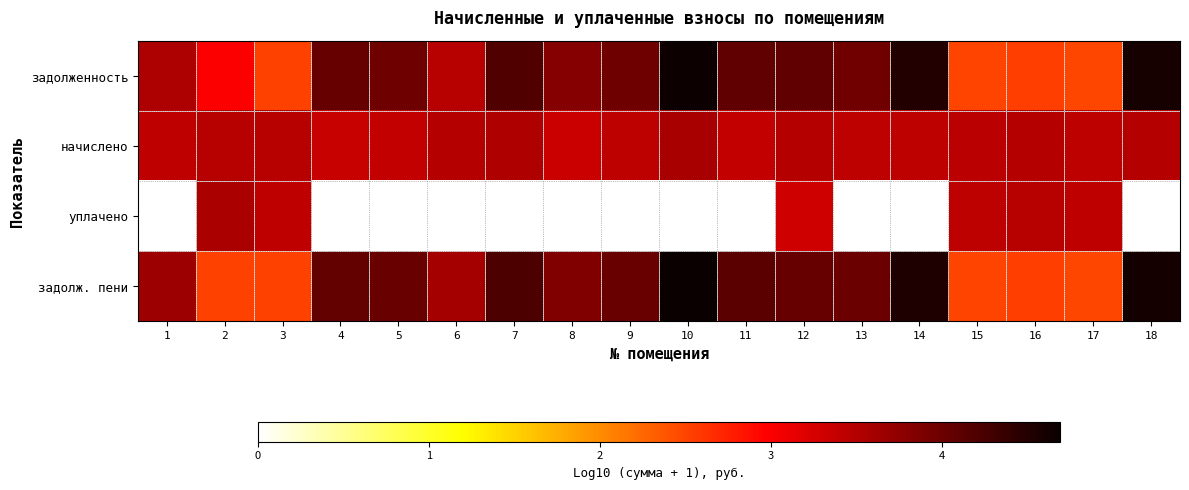

Which has a higher value, 11 or 14?

14